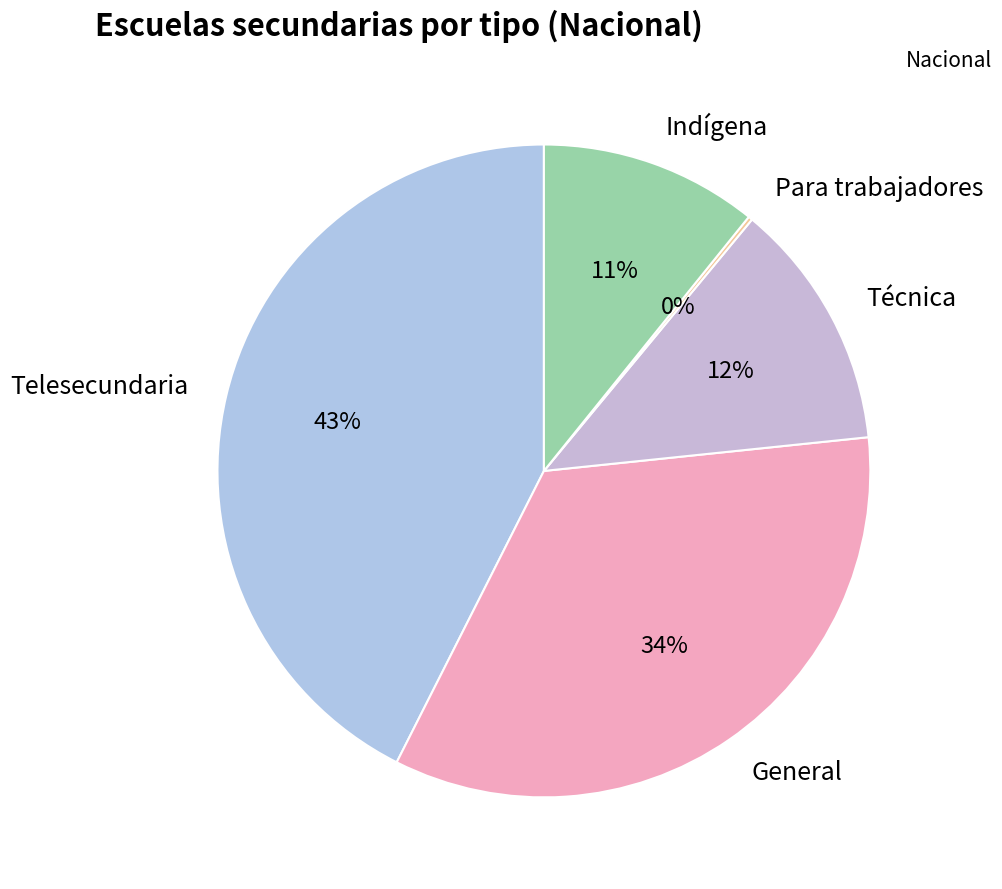

To the nearest percent, what portion does Telesecundaria represent?

43%